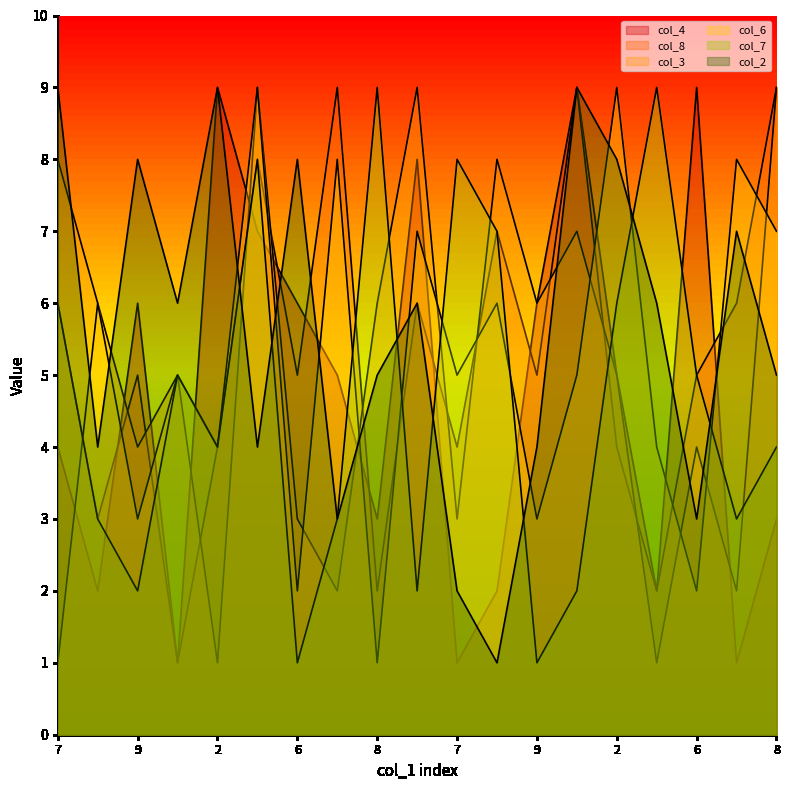

At which category does col_3 reach its first local valley?

9